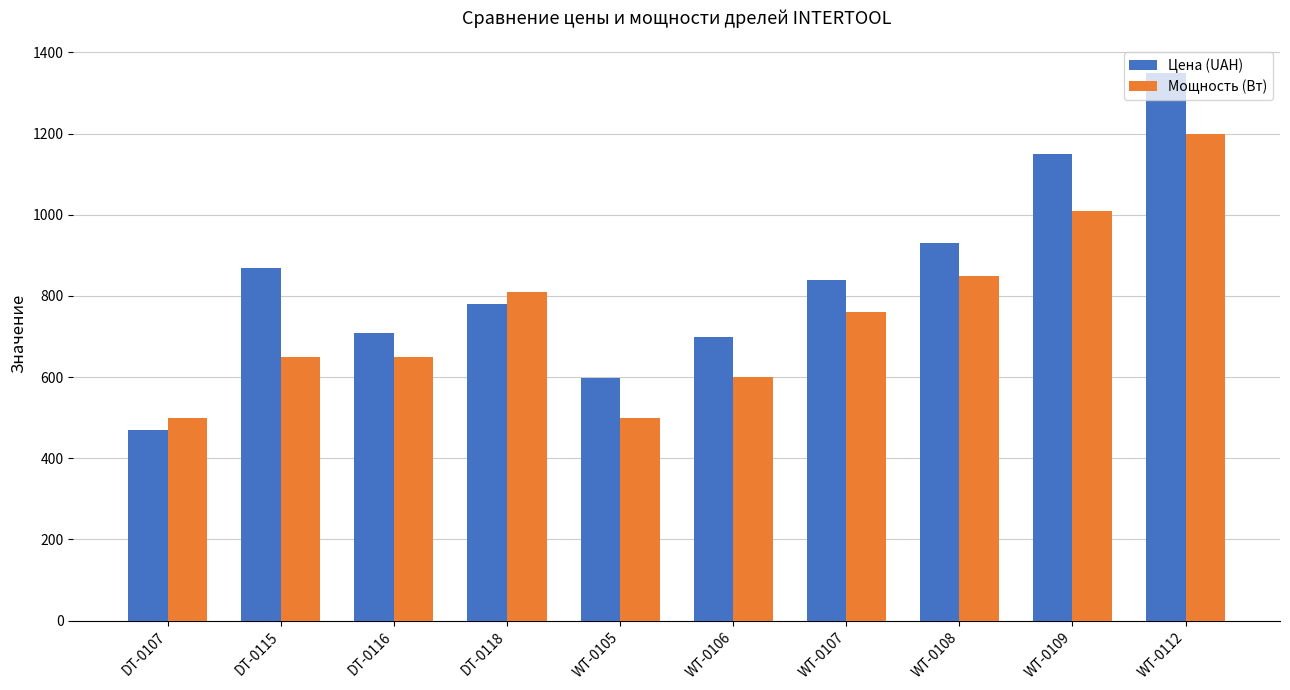

Rank the series by their maximum value, from lowest to highest.

Мощность (Вт), Цена (UAH)